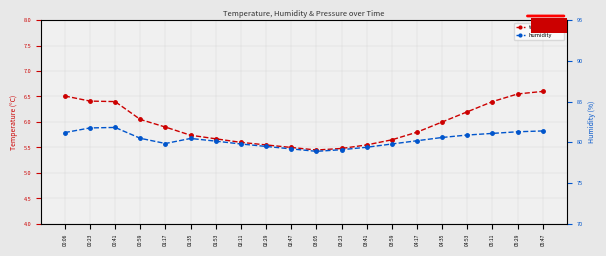

List the series in order of their peak value, highest first.

humidity, temperature